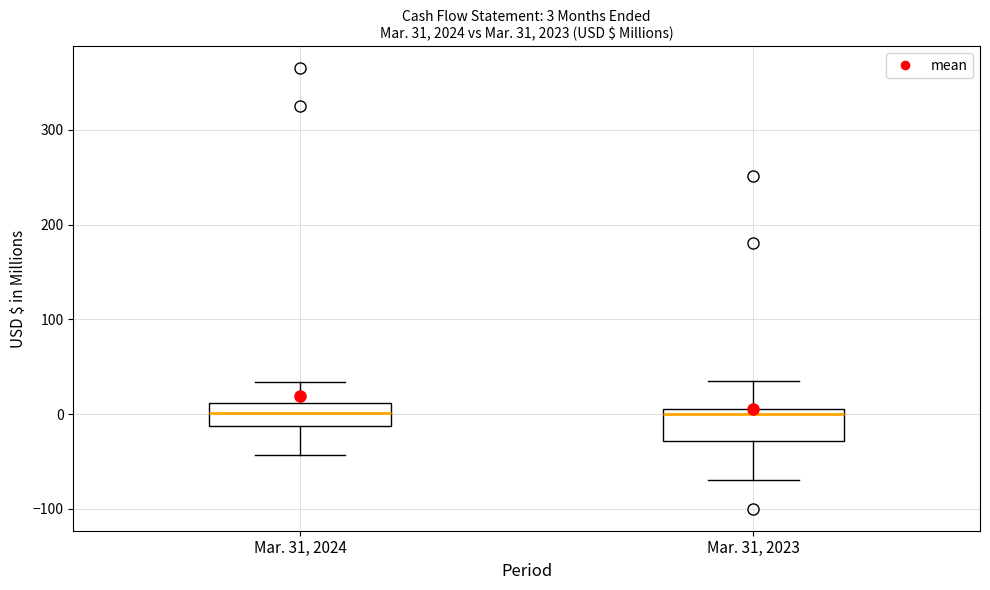

Which box is the tallest, from its lower edge to its upper edge?

Mar. 31, 2023